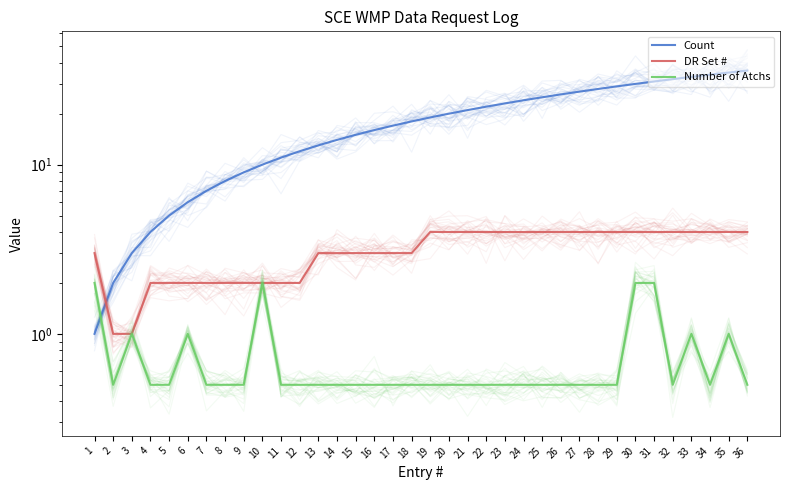

Rank the categories by Number of Atchs value from highest to lowest.

1, 10, 30, 31, 3, 6, 33, 35, 2, 4, 5, 7, 8, 9, 11, 12, 13, 14, 15, 16, 17, 18, 19, 20, 21, 22, 23, 24, 25, 26, 27, 28, 29, 32, 34, 36